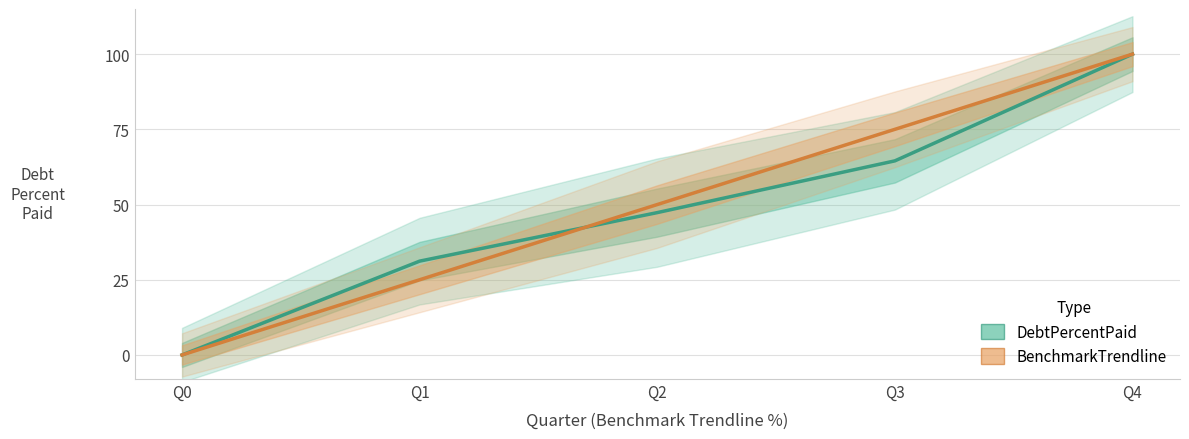

Is it true that BenchmarkTrendline equals 169.5 at Q4?

False